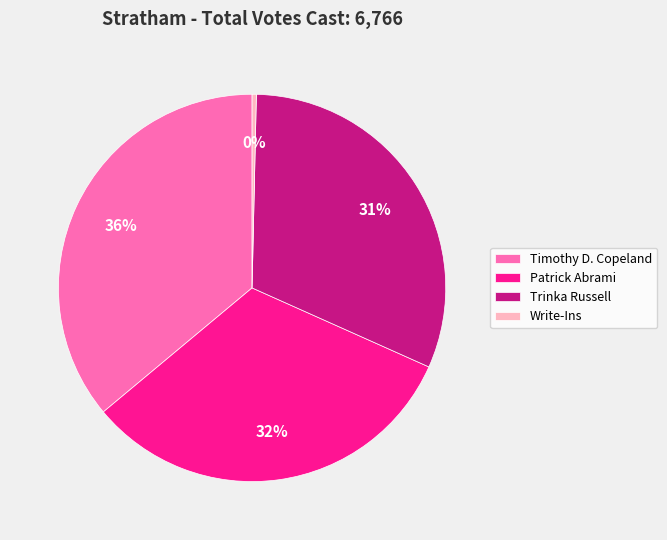

What percentage is the Trinka Russell slice, to the nearest percent?

31%